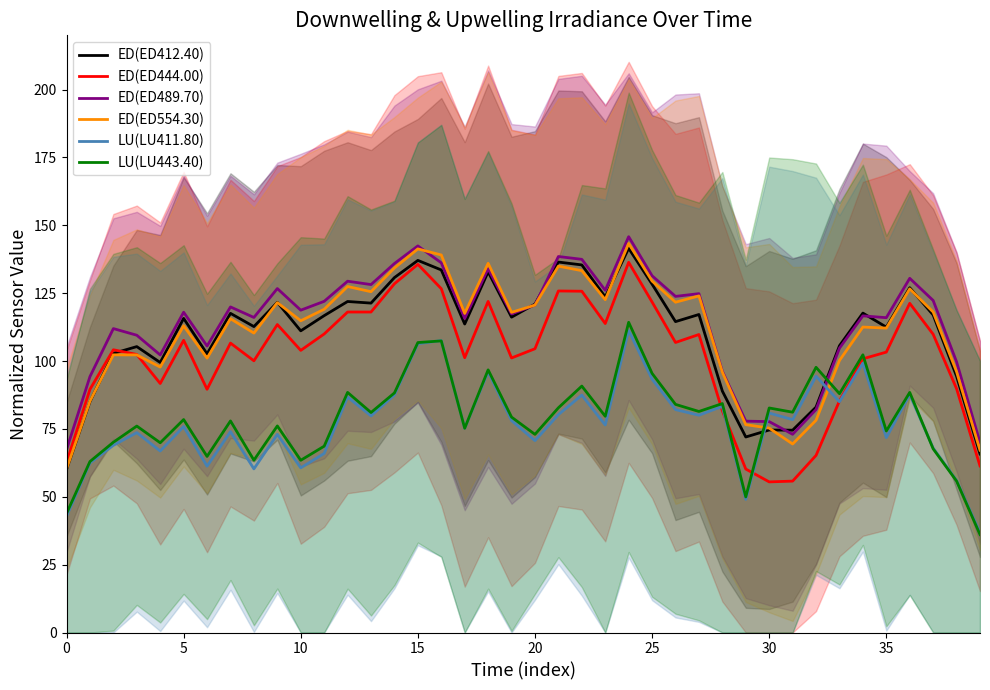

Which label corresponds to the smallest value in the chart?

39